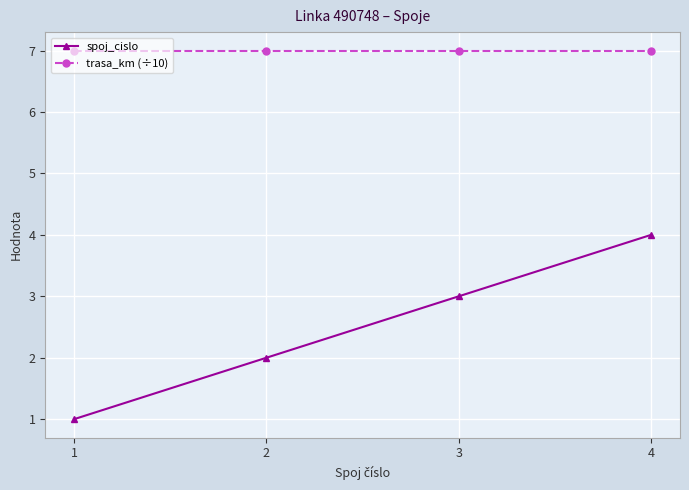

How many lines are shown in the chart?

2